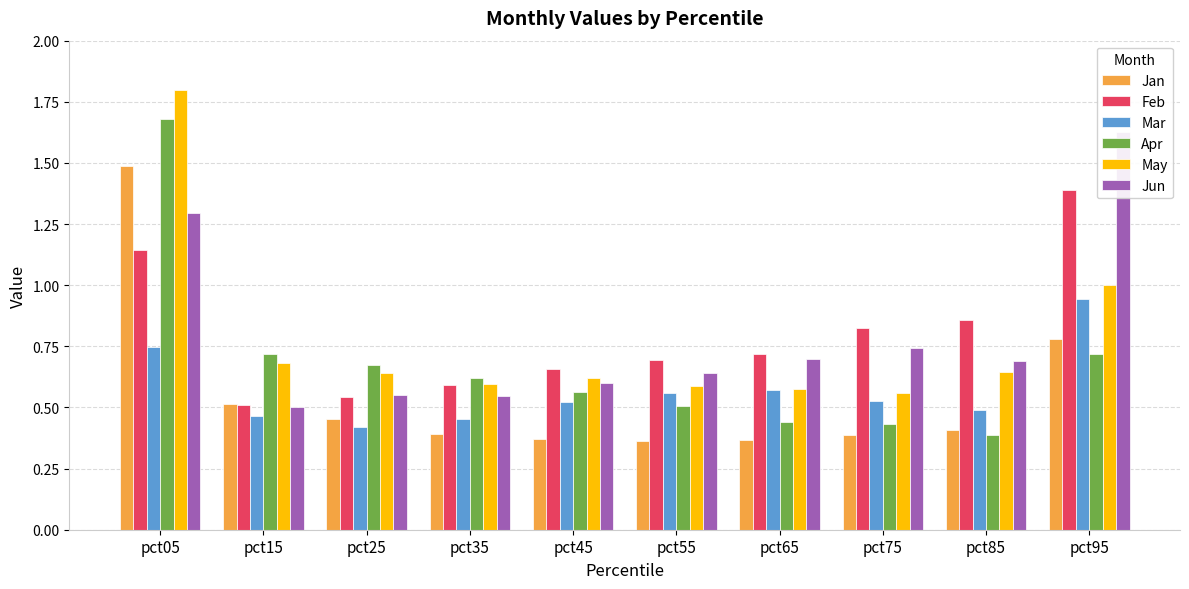

What is the sum of all Jun values?

7.9